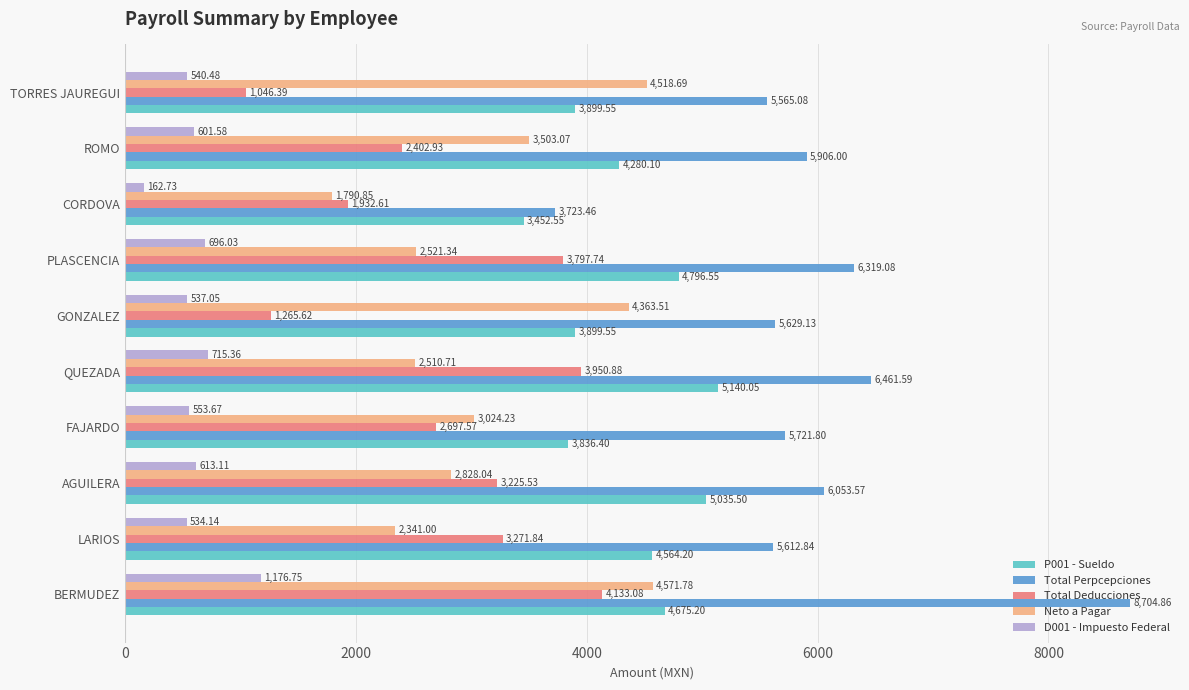

Count the number of categories in the chart.

10